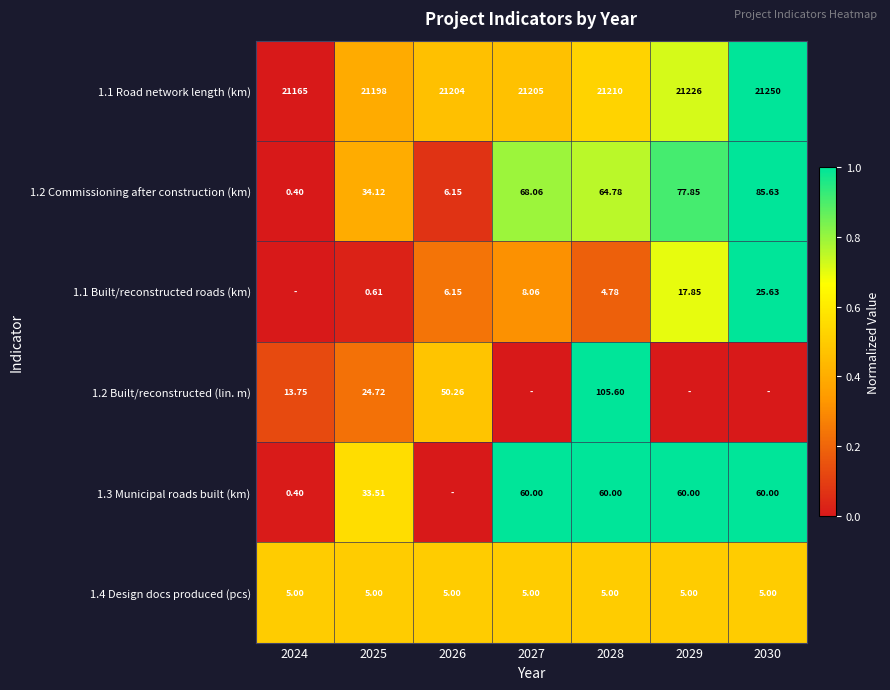

Is the value of 1.3 Municipal roads built (km) at 2029 greater than the value of 1.4 Design docs produced (pcs) at 2030?

Yes